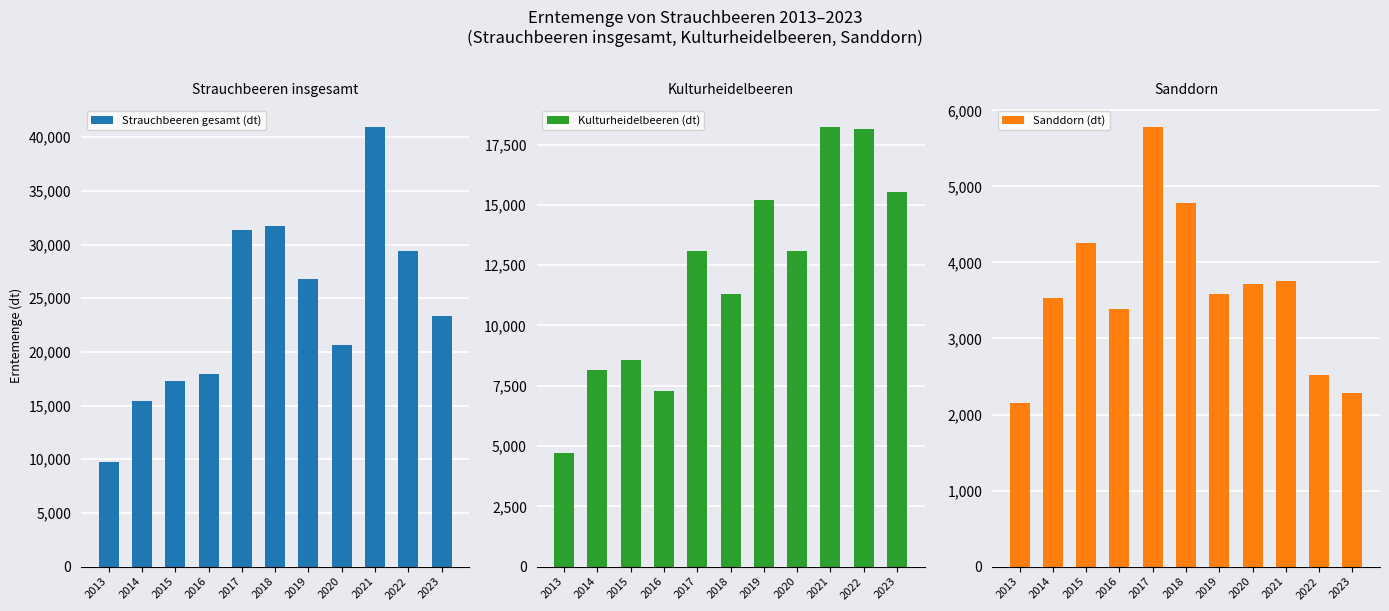

What are all the series names shown in the legend?

Strauchbeeren gesamt (dt), Kulturheidelbeeren (dt), Sanddorn (dt)